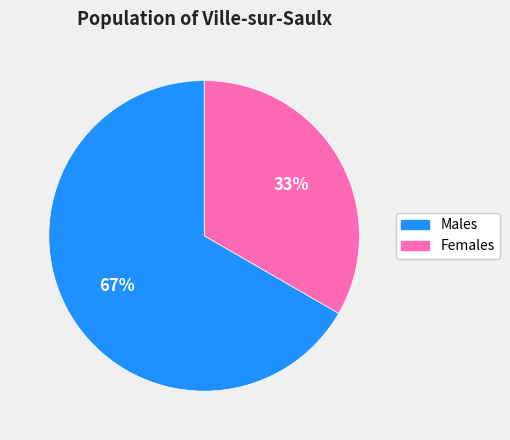

Is there a majority slice in this chart?

Yes